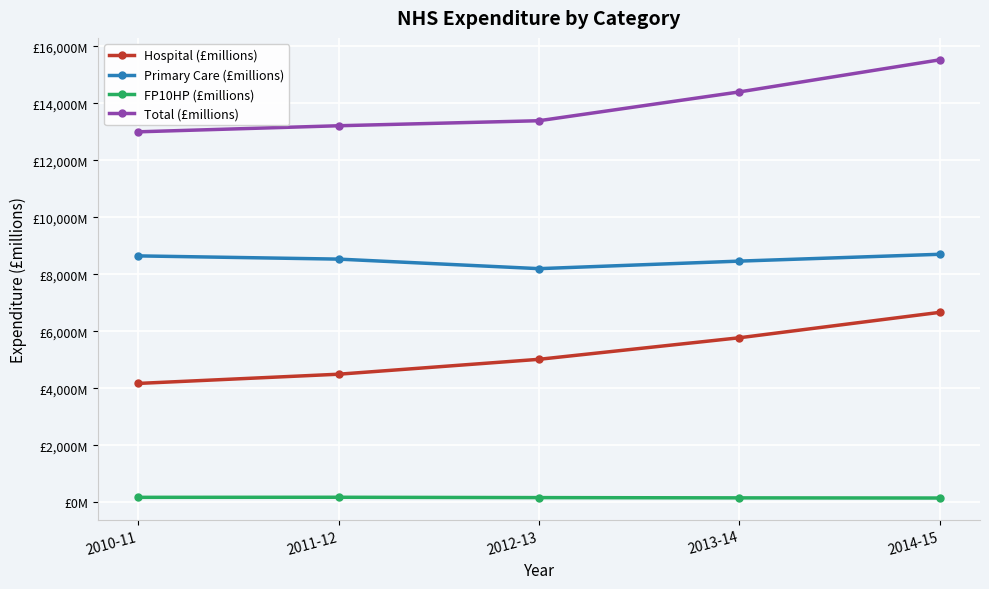

Which series has the largest total across all categories?

Total (£millions)